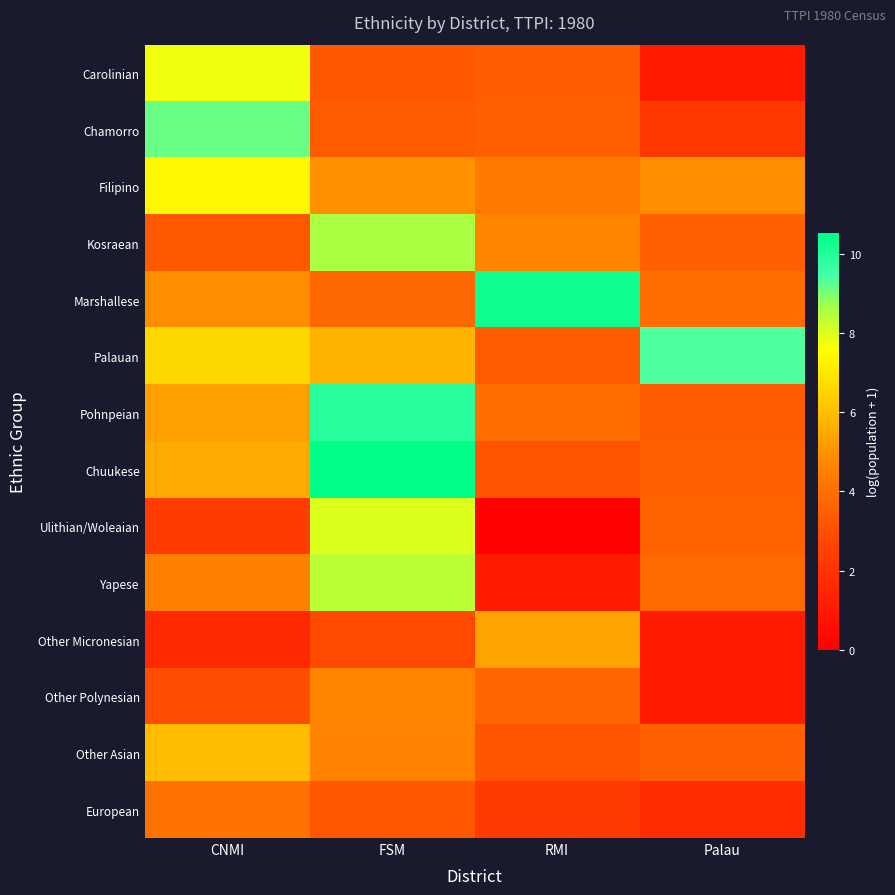

At which category is the sum across all series the highest?

FSM